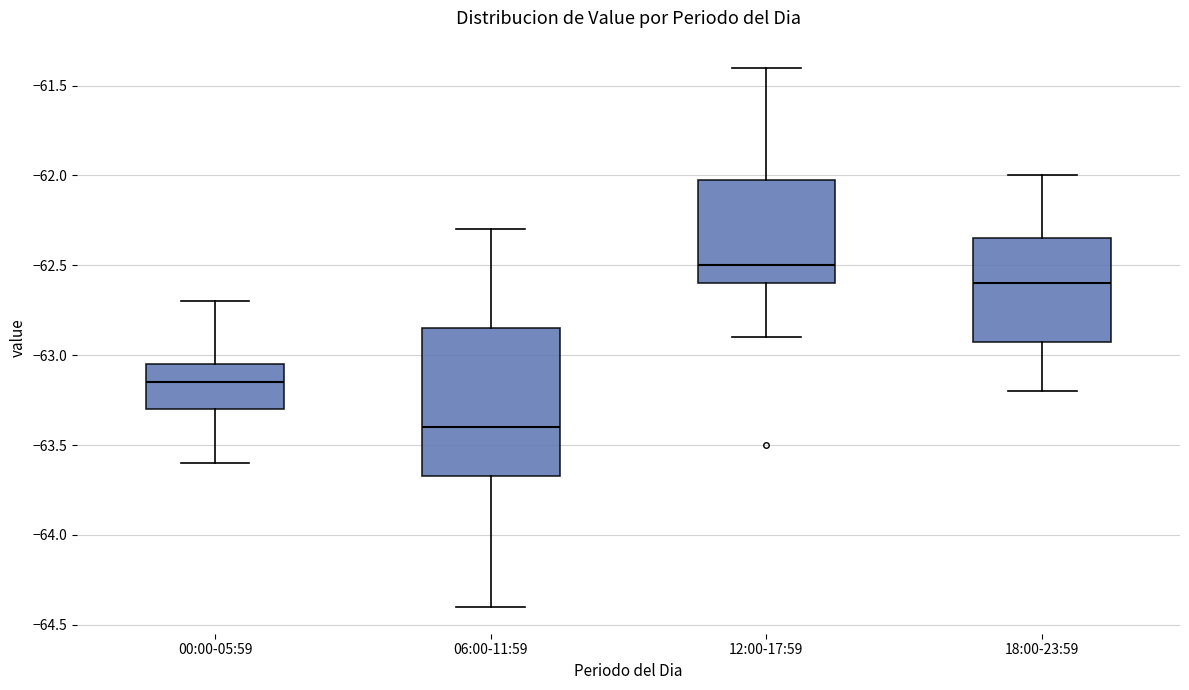

Reading left to right, transcribe this box plot: for each box, give where its median line is, the range the box spans, and where its two whiskers end, as read against the y-axis. The values are not printed on the chart, so give them approximately, as read against the axis.

00:00-05:59: median -63.15, box -63.30 to -63.05, whiskers -63.60 to -62.70
06:00-11:59: median -63.40, box -63.65 to -62.85, whiskers -64.40 to -62.30
12:00-17:59: median -62.50, box -62.60 to -62.00, whiskers -62.90 to -61.40
18:00-23:59: median -62.60, box -62.90 to -62.35, whiskers -63.20 to -62.00